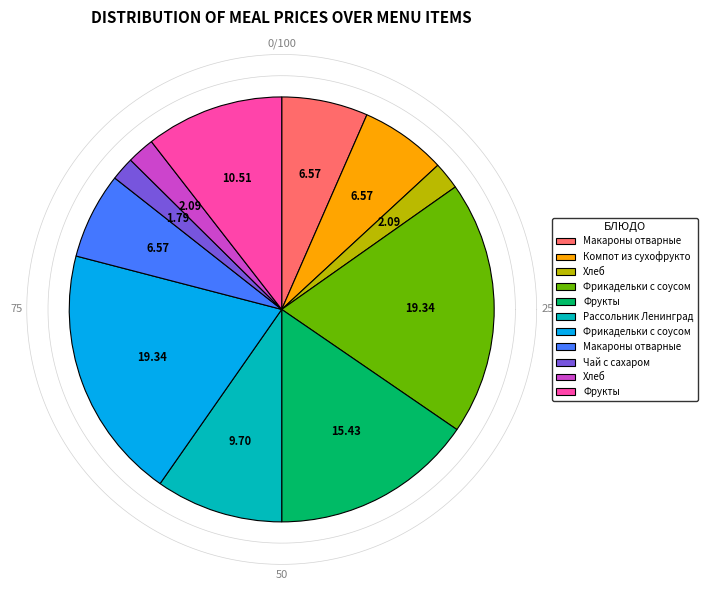

Is there a majority slice in this chart?

No